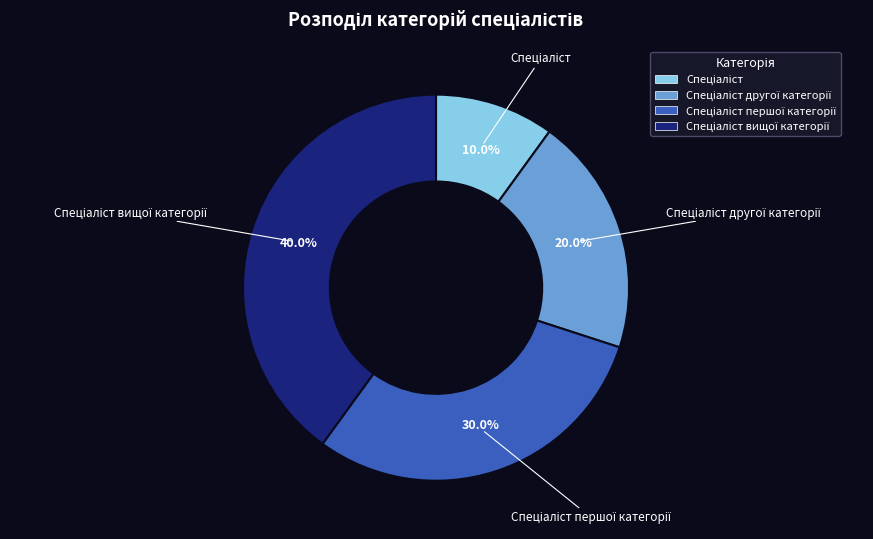

Is there any slice that represents more than half of the pie?

No